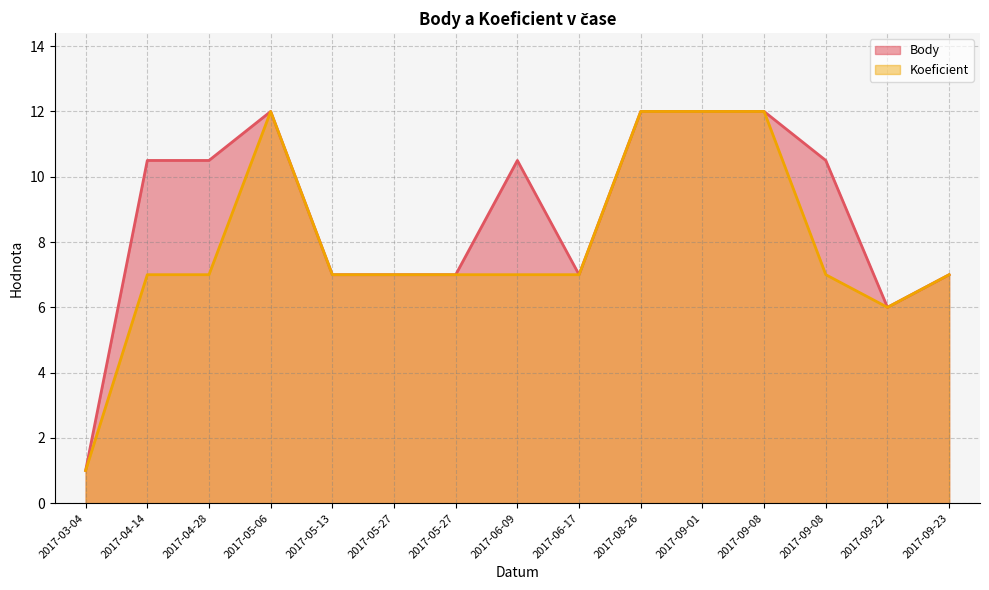

What is the difference between the maximum and minimum values in the Koeficient series?

11.0